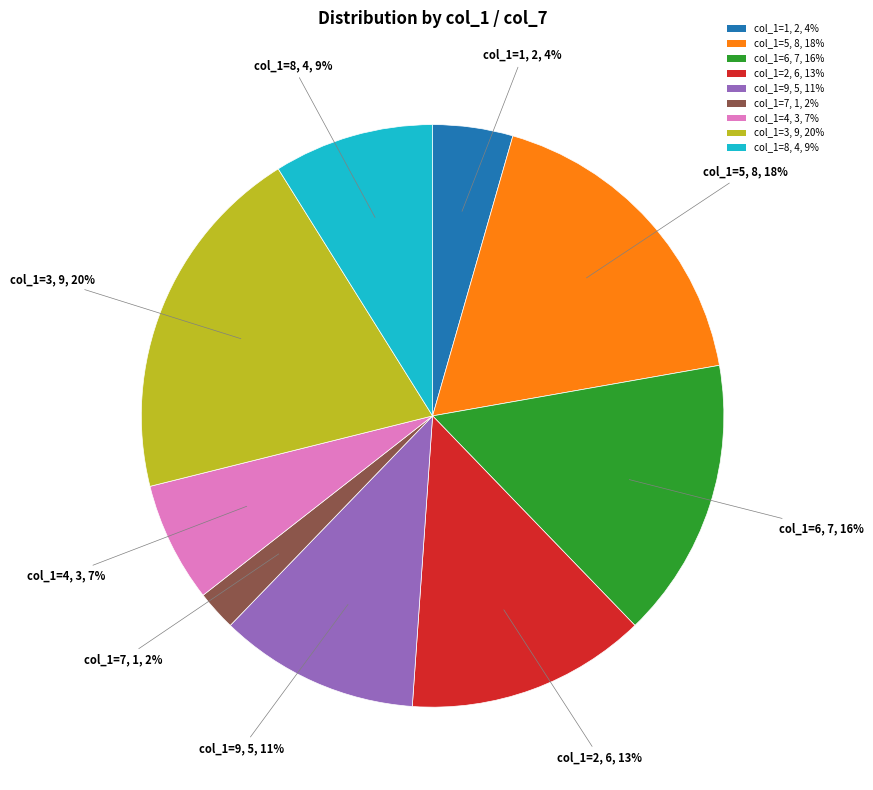

Approximately how many times larger is the value at col_1=8, 4, 9% compared to col_1=4, 3, 7%?

1.3